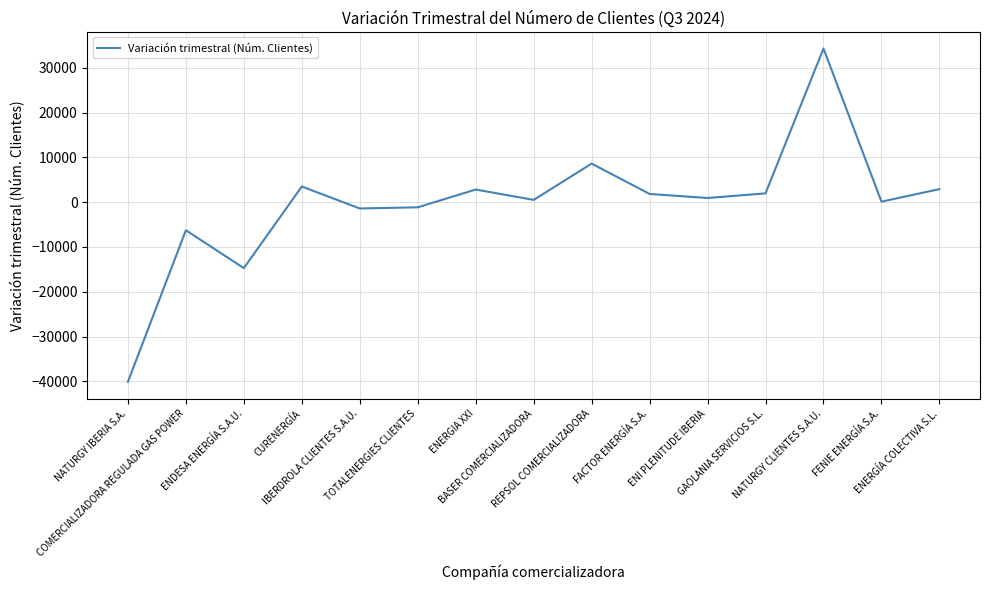

How many series are shown in this chart?

1